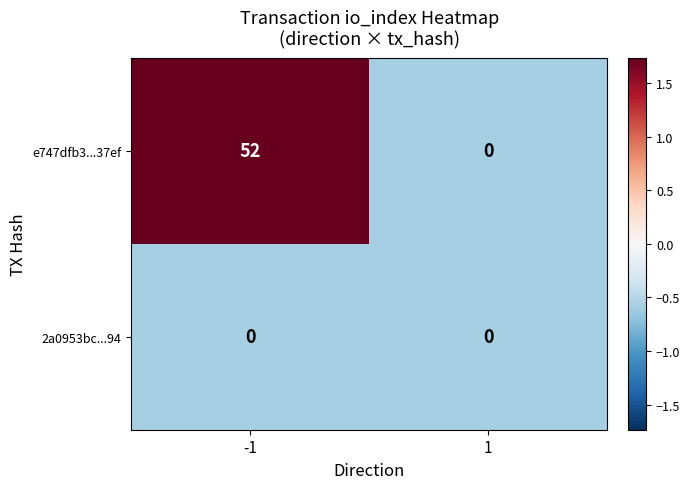

What is the difference between the highest and lowest values at -1?

52